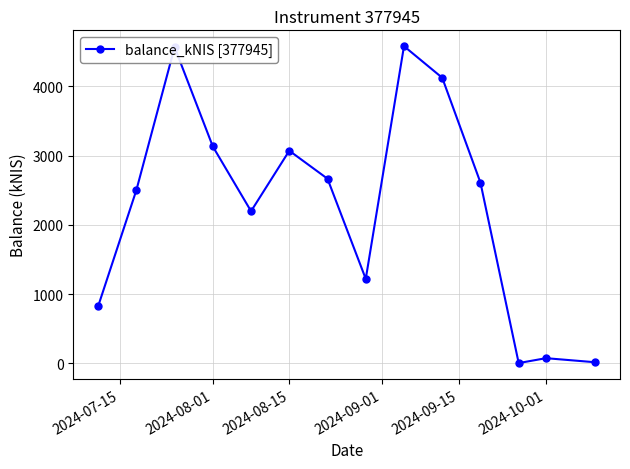

True or false: the data has more than 2 interior local peaks.

True